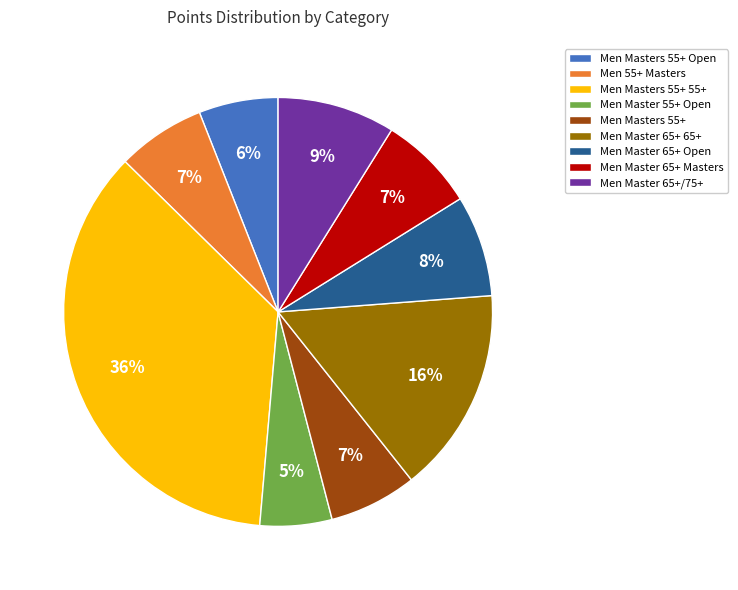

How many segments does this pie chart have?

9